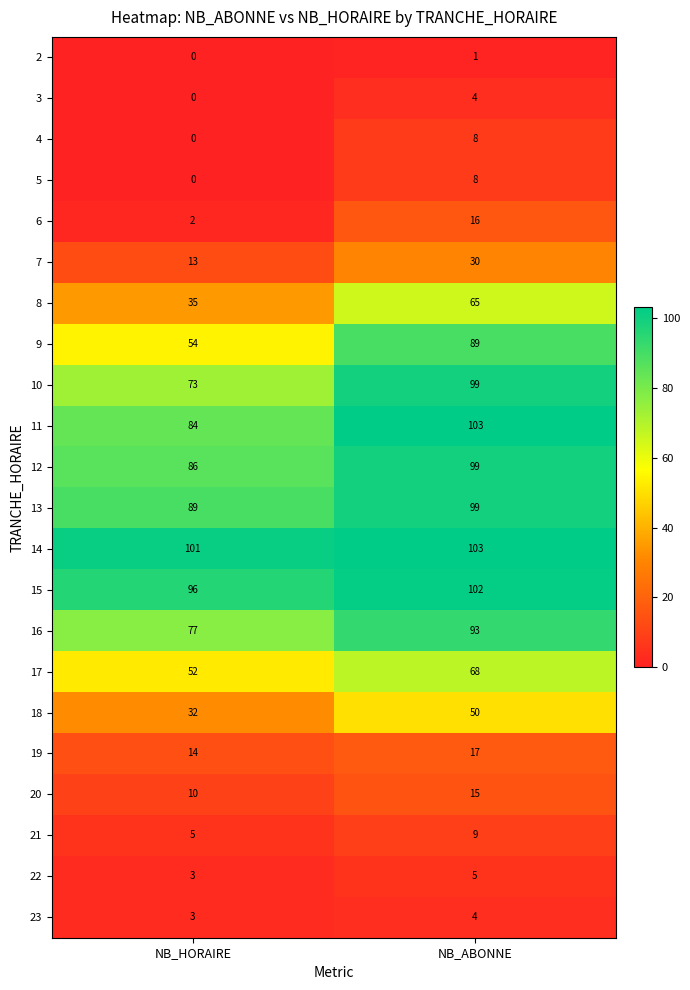

What is the difference between the highest and lowest values at NB_ABONNE?

102